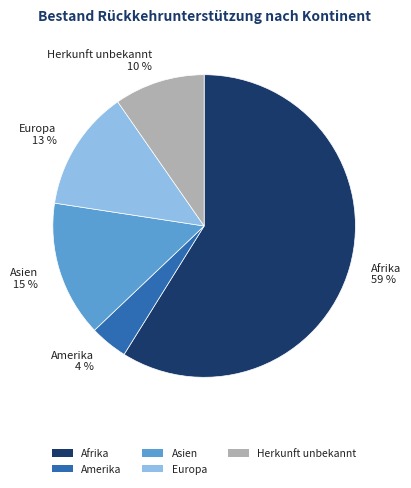

Which has a higher value, Herkunft unbekannt or Asien?

Asien